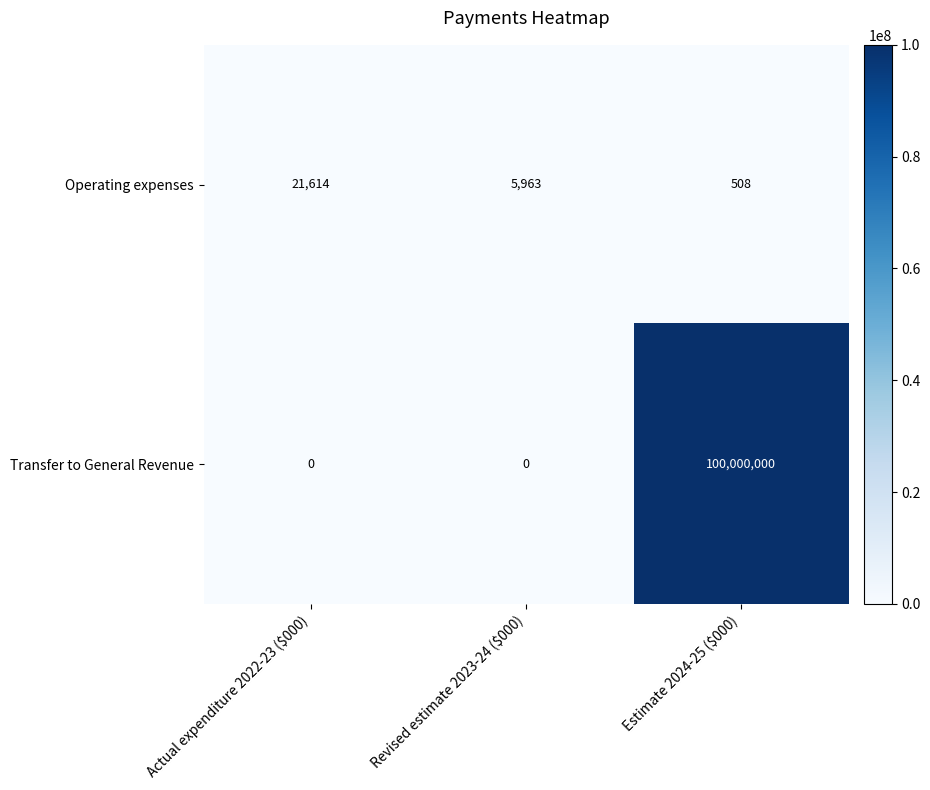

What is the sum of all Operating expenses values?

28085